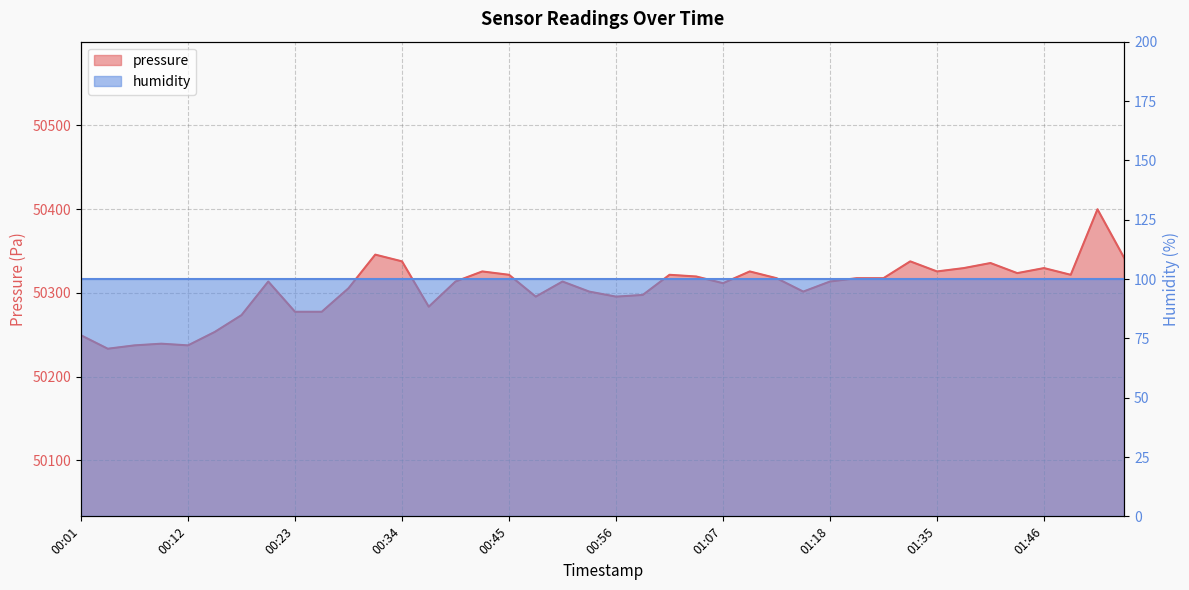

At which label is the value closest to 50316?

01:13